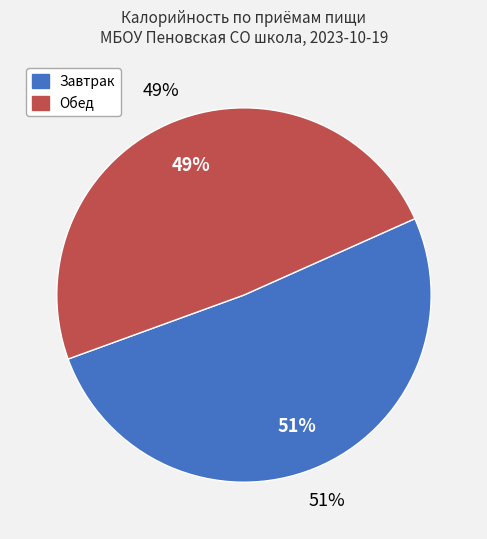

Is it true that Запеканка из творога is 41% of the pie?

False